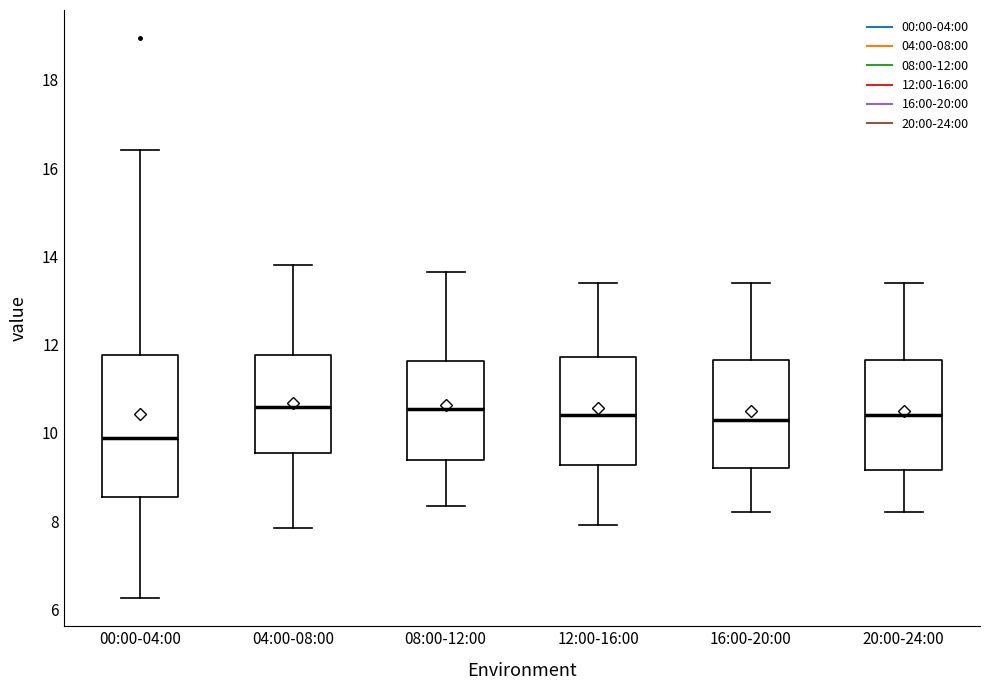

Where does the lower whisker of the box for 12:00-16:00 end on the y-axis? The values are not printed on the chart, so give them approximately, as read against the axis.

8.0